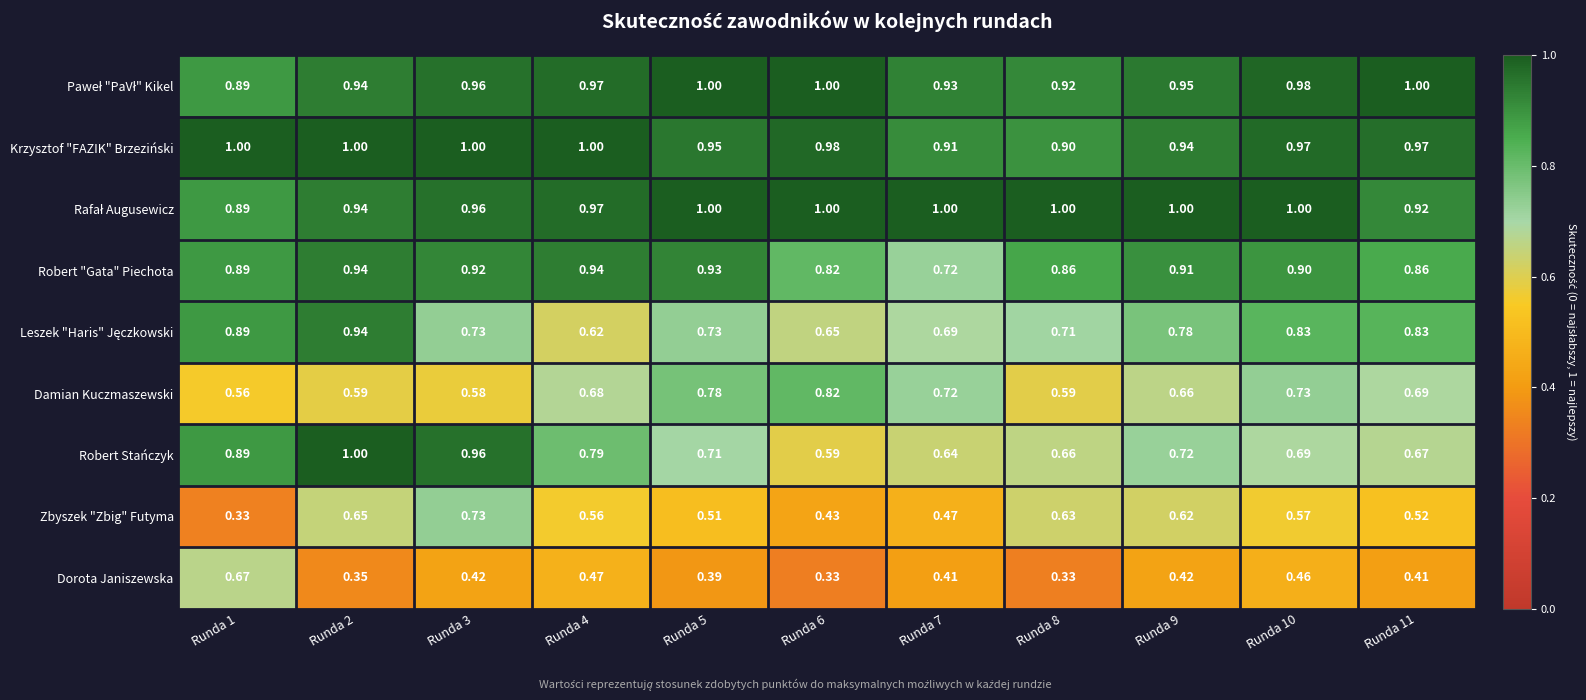

Which series has the largest range (max minus min)?

Robert Stańczyk